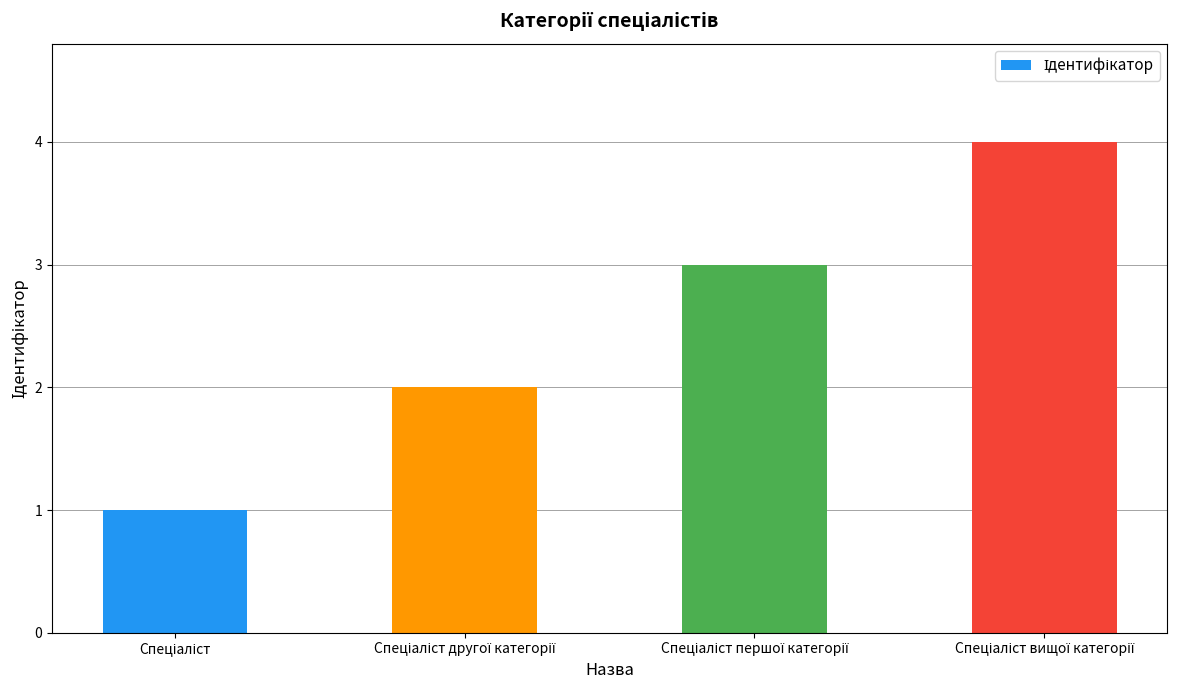

What is the sum of all values?

10